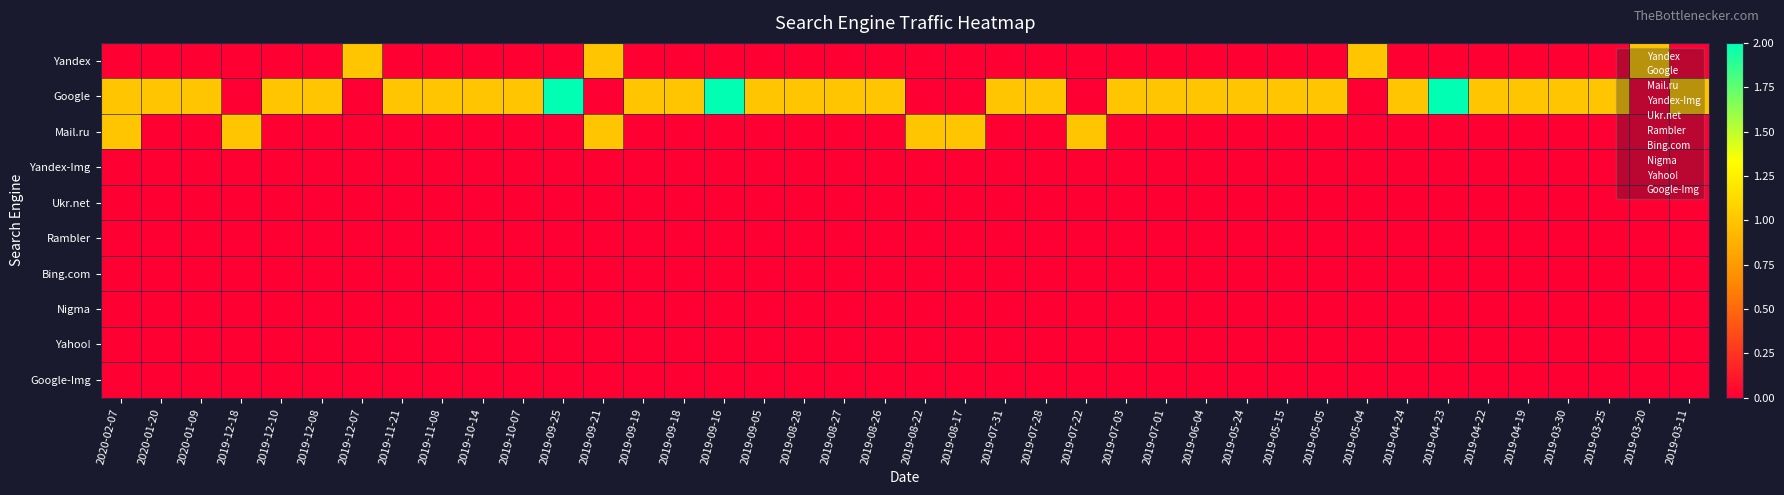

What is the spread (max minus min) of values at 2019-09-19?

1